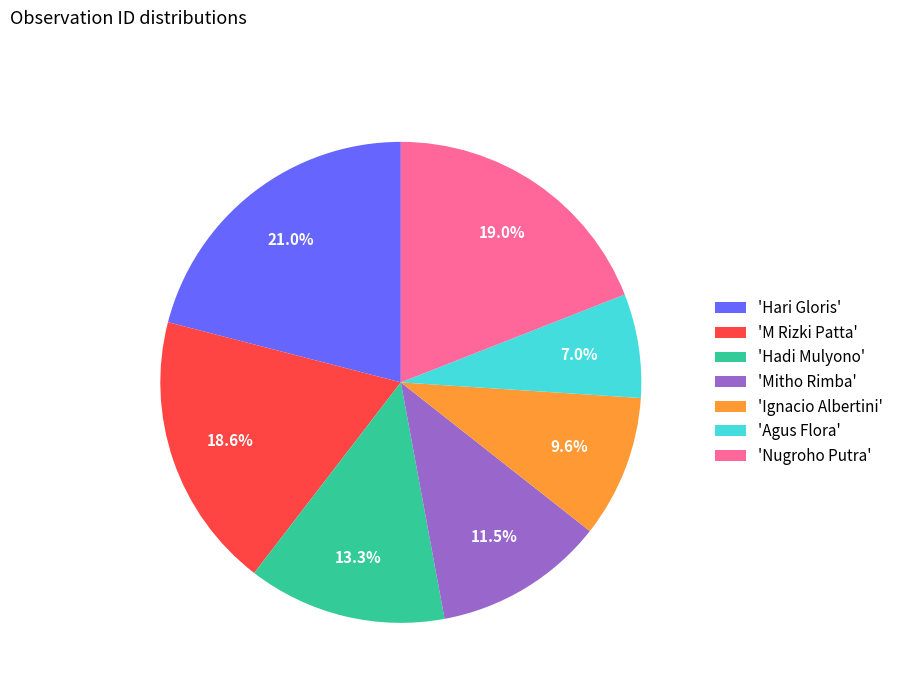

Is there a majority slice in this chart?

No